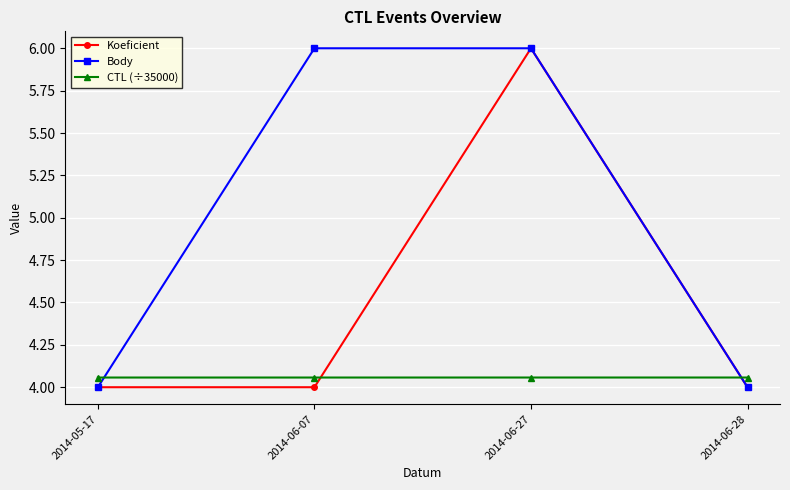

What is the difference between the maximum and second lowest values in the Body series?

2.0